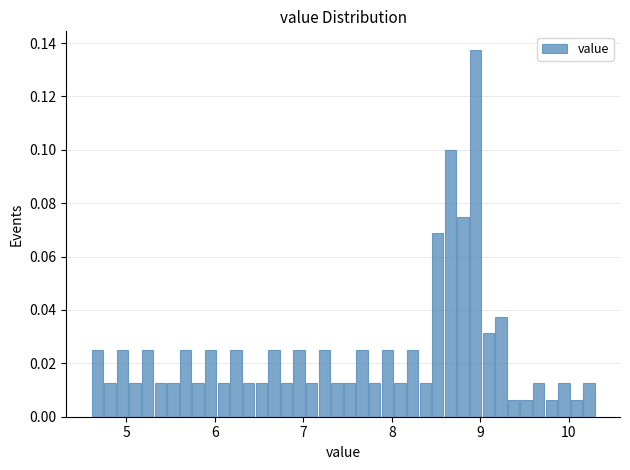

Around what value on the x-axis is the tallest bar? Give the approximate position of its centre, as read against the axis.

8.9